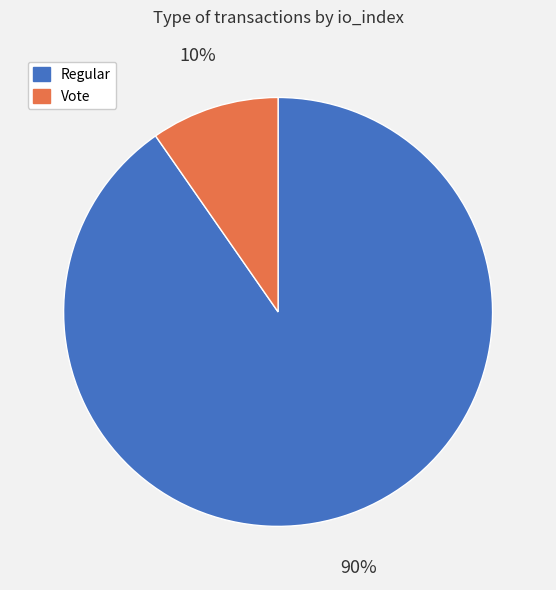

What is the largest slice in the pie chart?

Regular